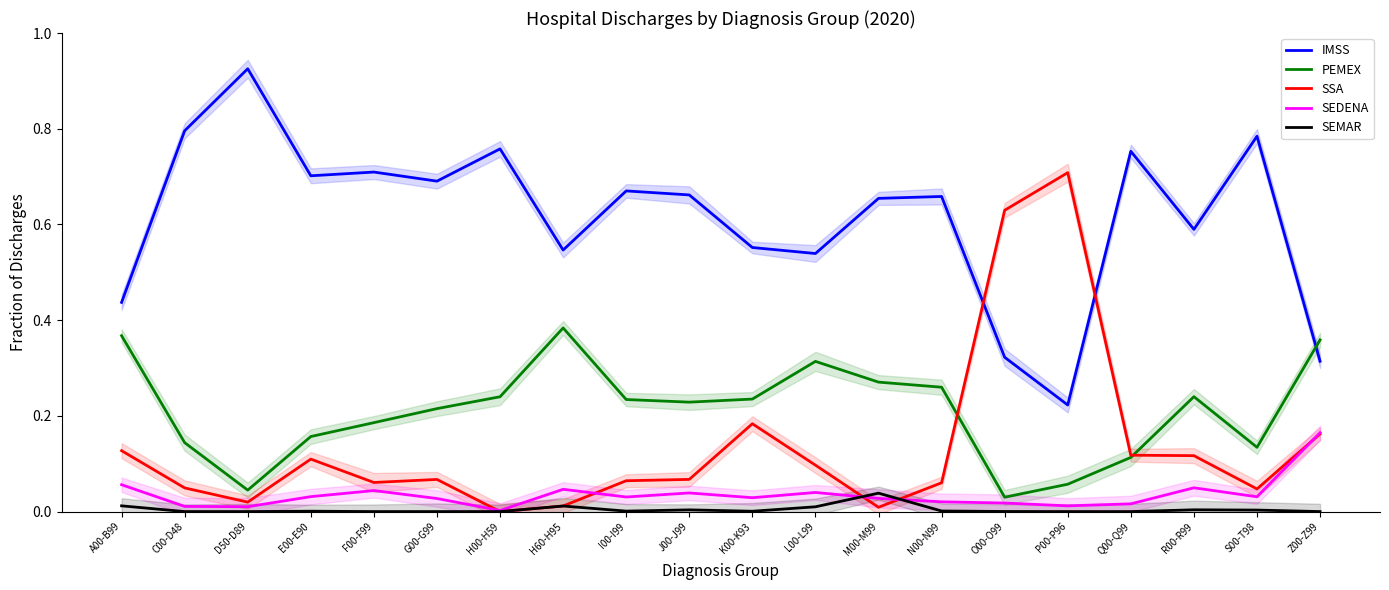

True or false: PEMEX and SEMAR cross at least once.

False